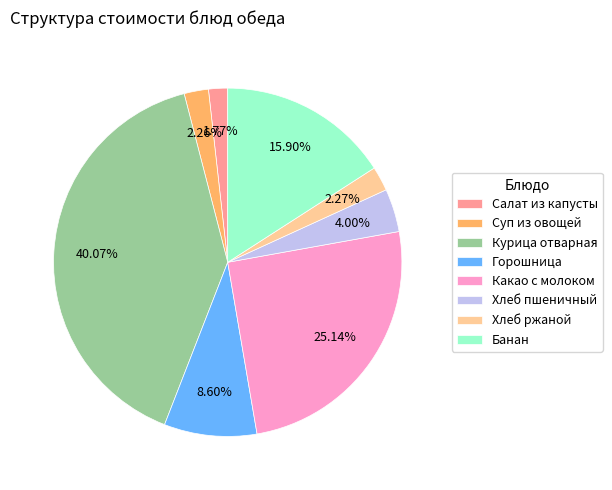

To the nearest percent, what percentage of the pie is Суп из овощей?

2%